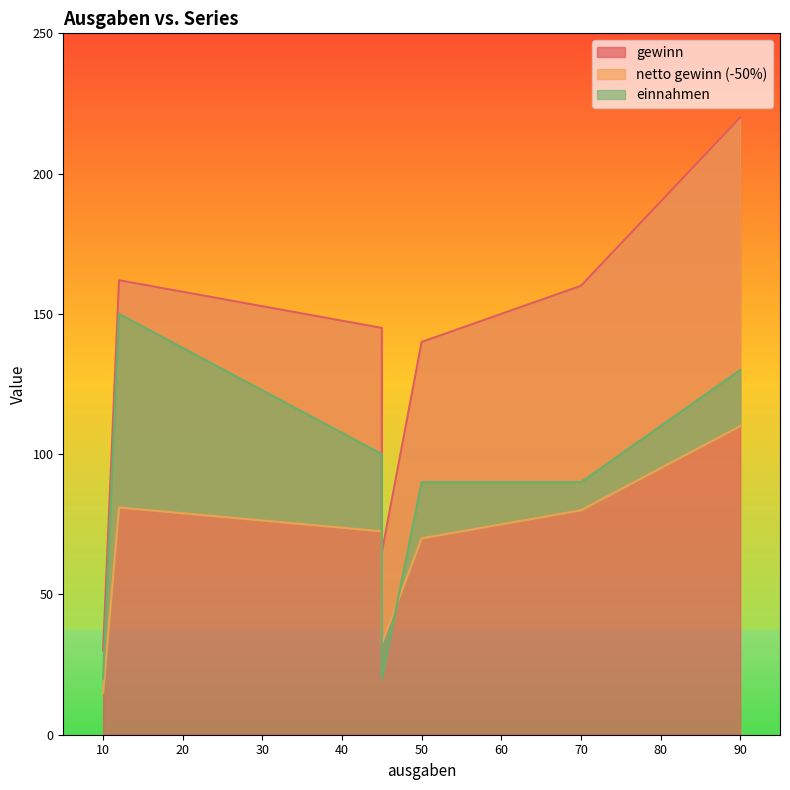

What is the sum of the einnahmen values at 12 and 90?

280.0